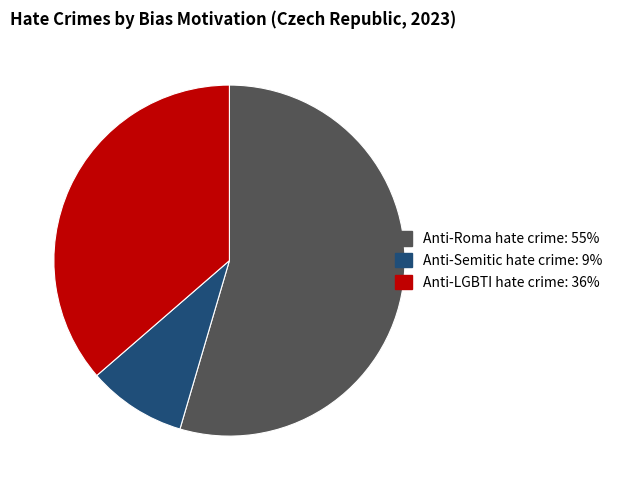

How many slices are in this pie chart?

3